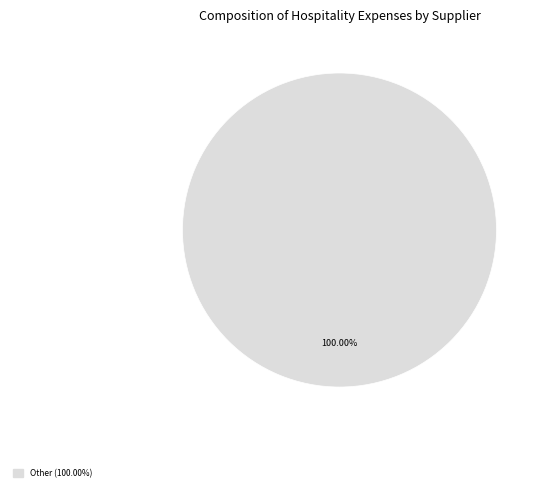

Is there any slice that represents more than half of the pie?

Yes